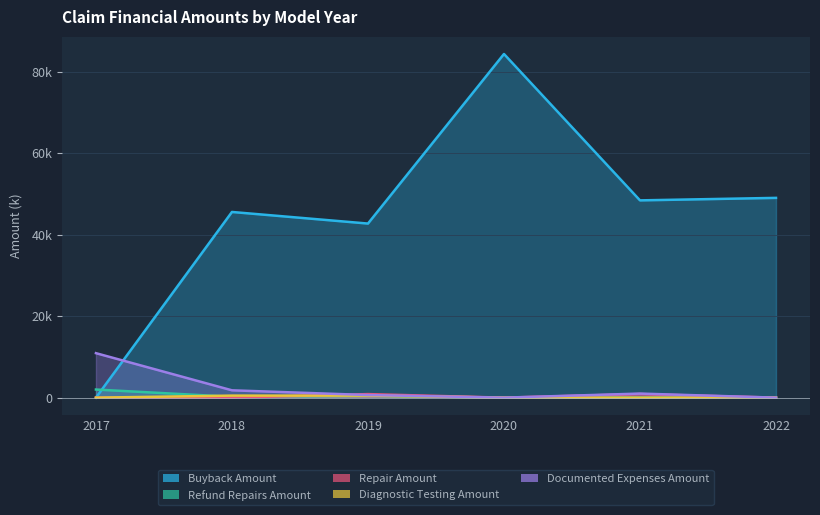

What is the value of the Buyback Amount point at the 2nd from the left?

45579.5